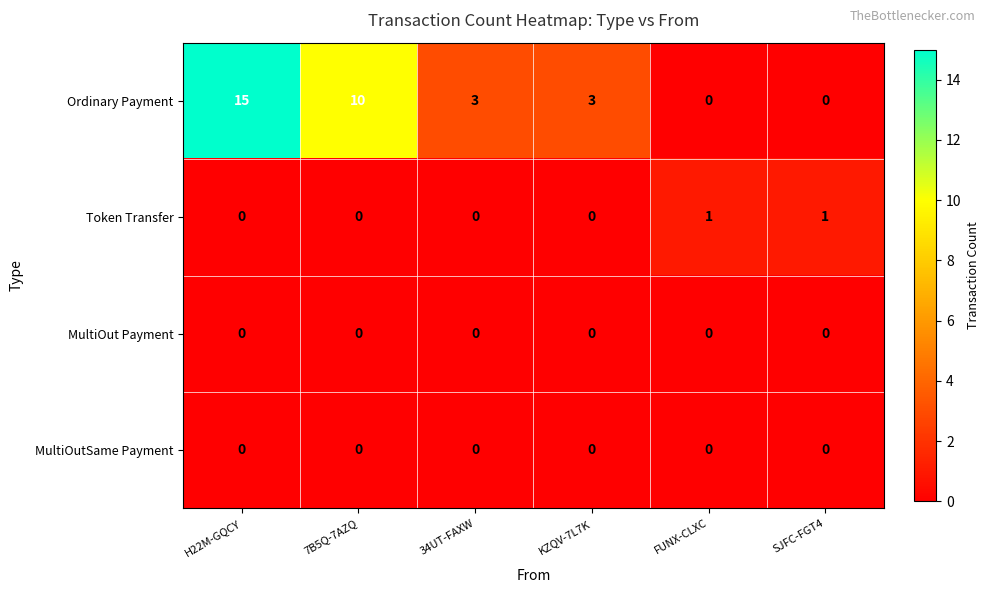

True or false: Ordinary Payment has a value of 9 at H22M-GQCY.

False